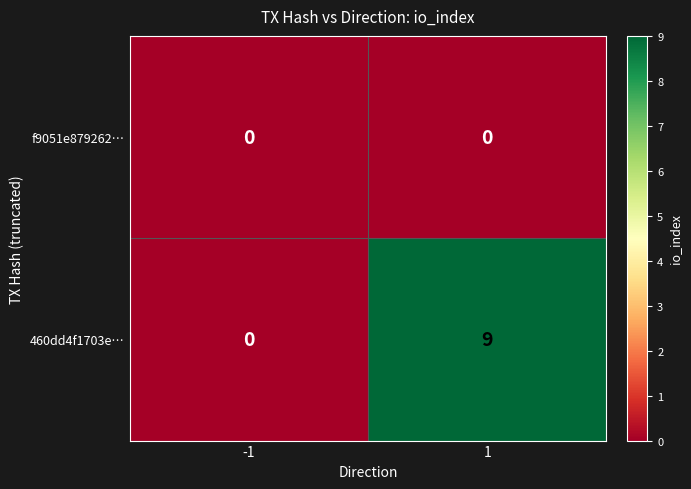

True or false: f9051e879262… has a value of 0 at 1.

True